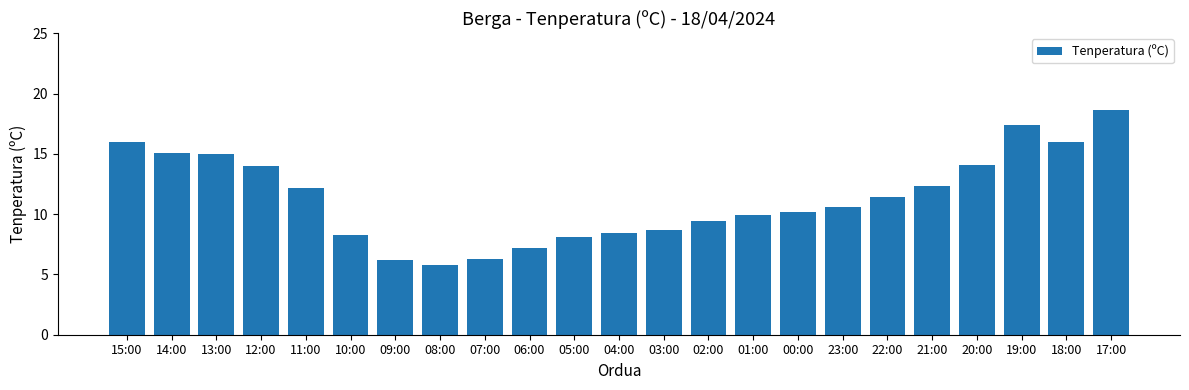

The chart shows a value of 12.2 at 11:00. True or false?

True